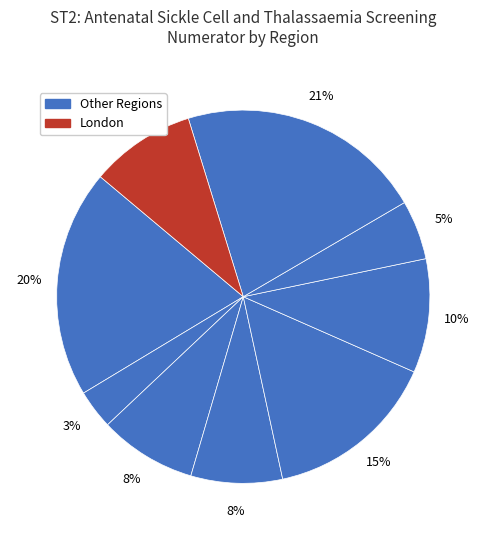

How many slices are in this pie chart?

9